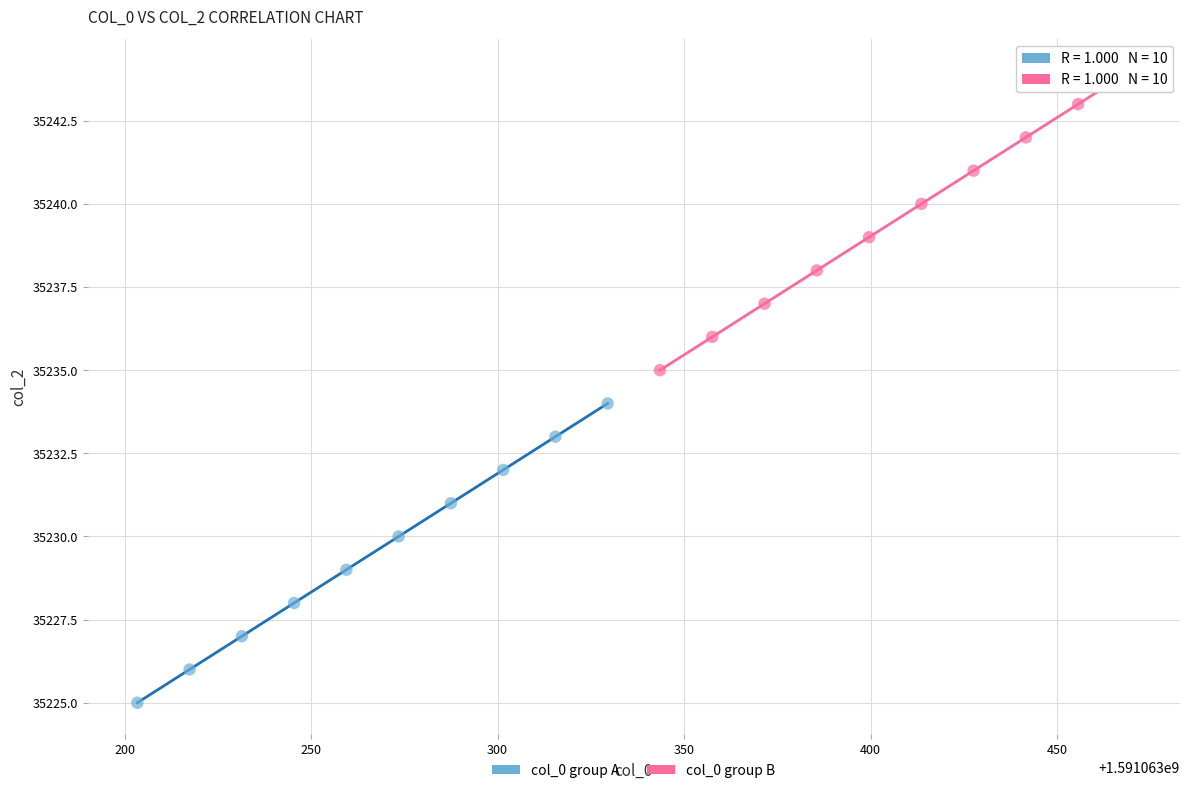

Which series reaches the maximum Y coordinate?

col_0 group B